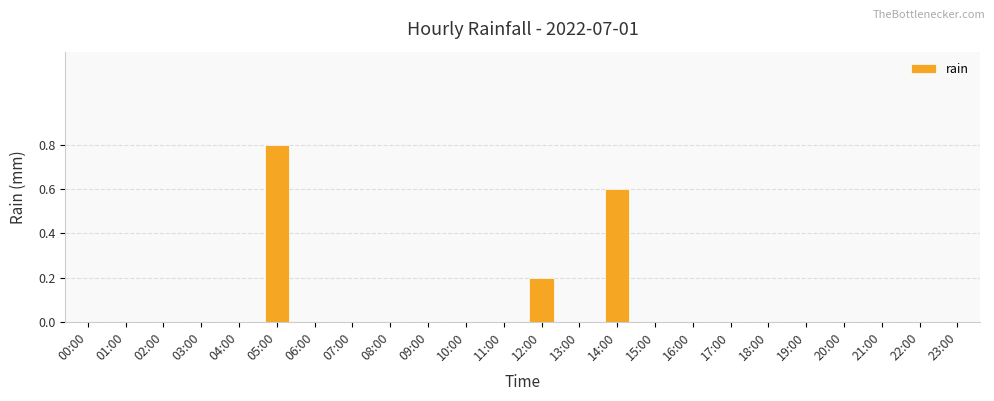

What is the sum of all values?

1.6